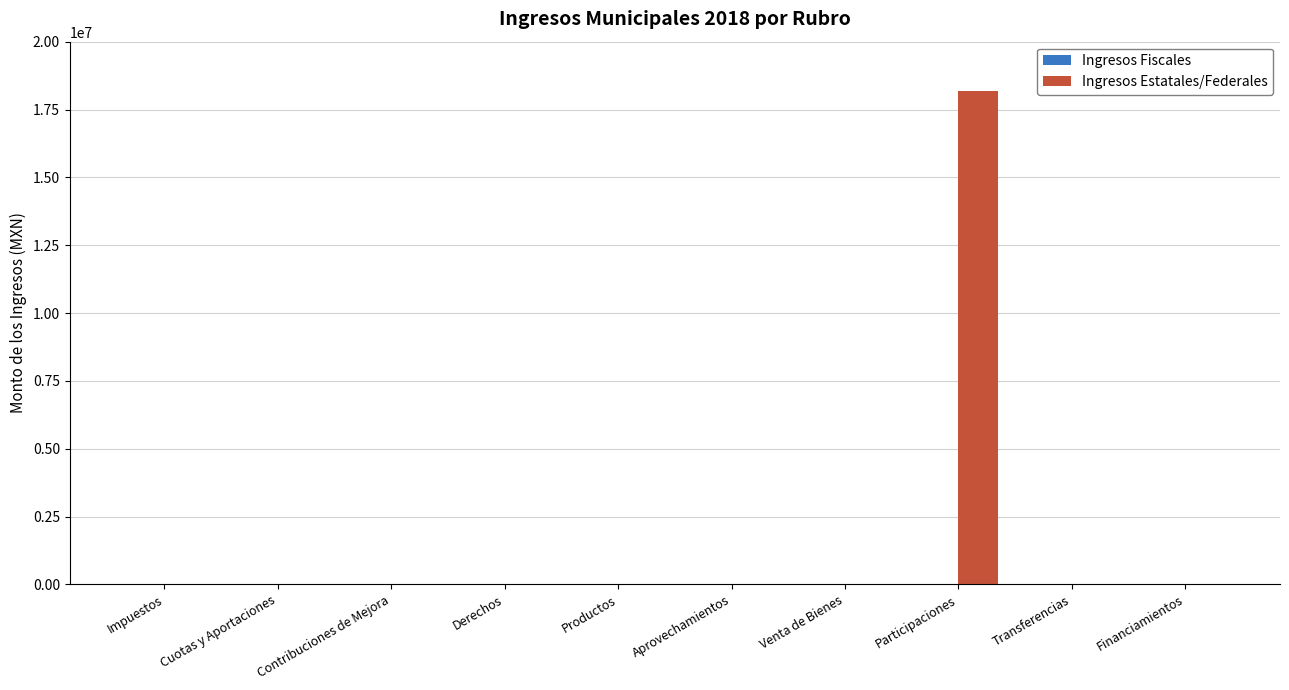

The value of Ingresos Estatales/Federales at Aprovechamientos is -6089500.0. True or false?

False